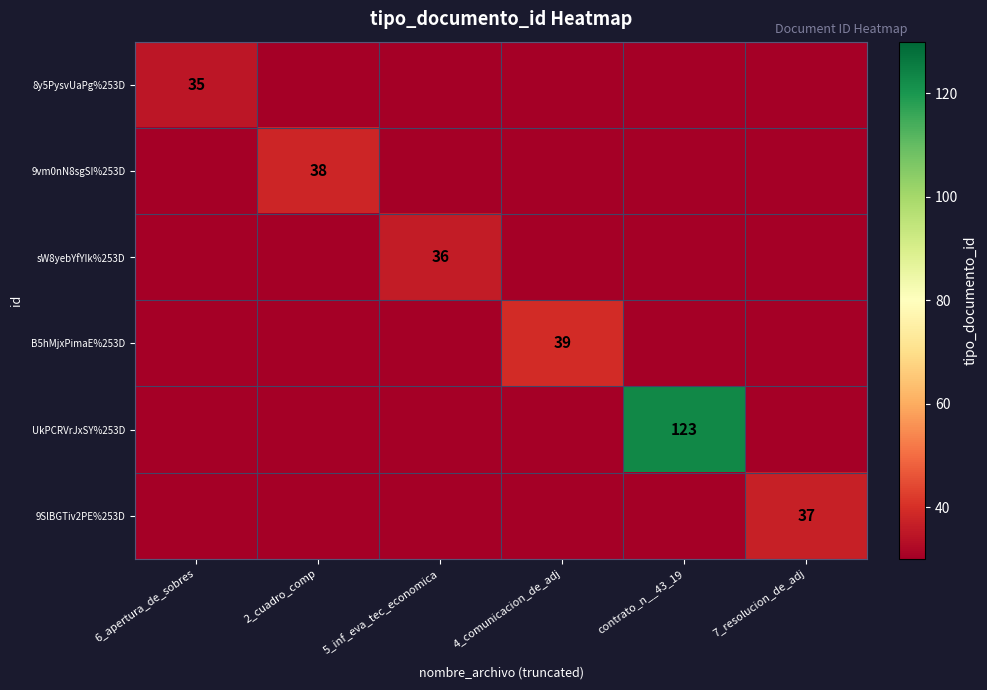

Rank the series at 2_cuadro_comp from lowest to highest value.

8y5PysvUaPg%253D, sW8yebYfYIk%253D, B5hMjxPimaE%253D, UkPCRVrJxSY%253D, 9SlBGTiv2PE%253D, 9vm0nN8sgSI%253D